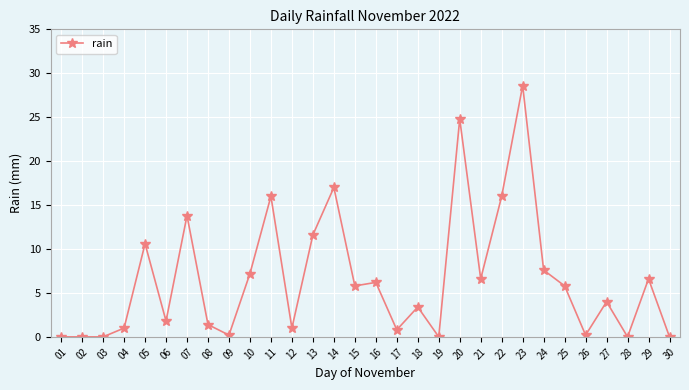

Reading right to left, extract all data points from this chart.

0.0	6.6	0.0	4.0	0.2	5.8	7.6	28.6	16.0	6.6	24.8	0.0	3.4	0.8	6.2	5.8	17.0	11.6	1.0	16.0	7.2	0.2	1.4	13.8	1.8	10.6	1.0	0.0	0.0	0.0